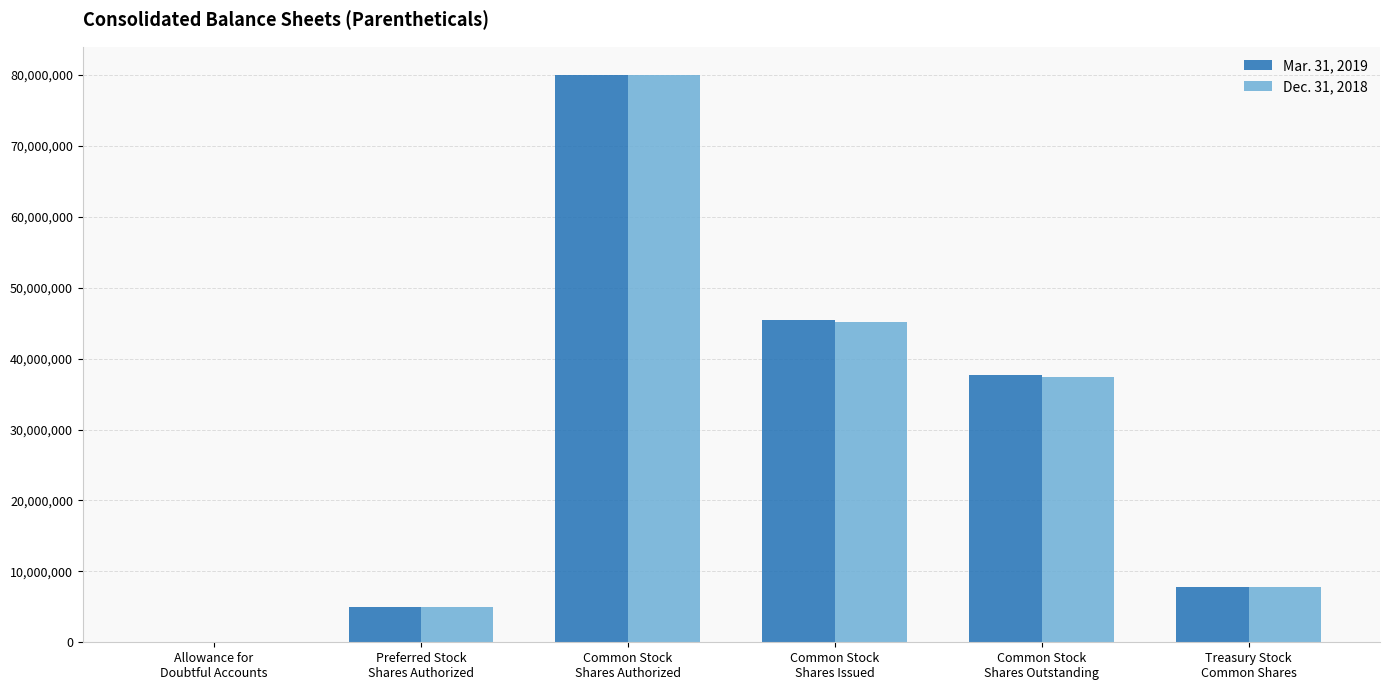

Reading left to right, what are all the values shown in this chart?

Mar. 31, 2019: 341	5000000	80000000	45433115	37687608	7745507
Dec. 31, 2018: 332	5000000	80000000	45124309	37378802	7745507